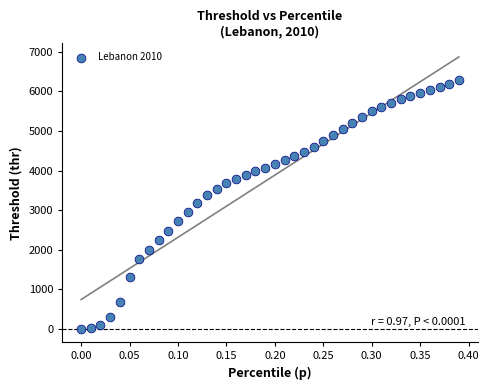

What is the range of Y values (max minus min)?

6283.6